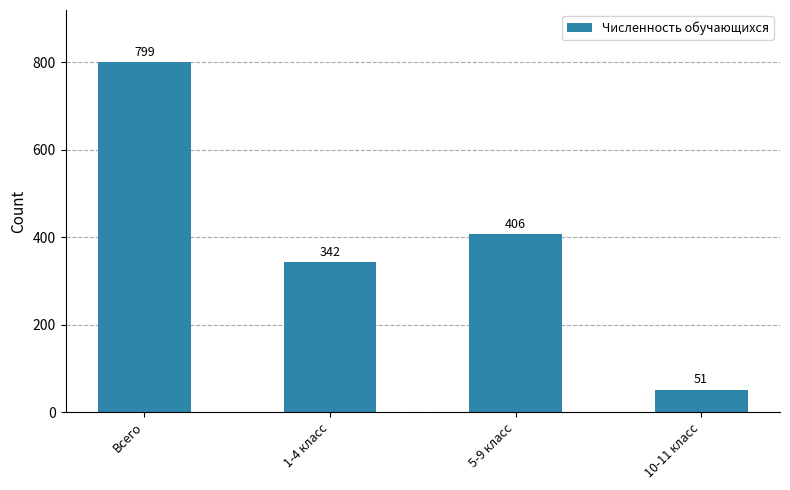

Reading left to right, list all the values displayed in this chart.

Всего=799	1-4 класс=342	5-9 класс=406	10-11 класс=51